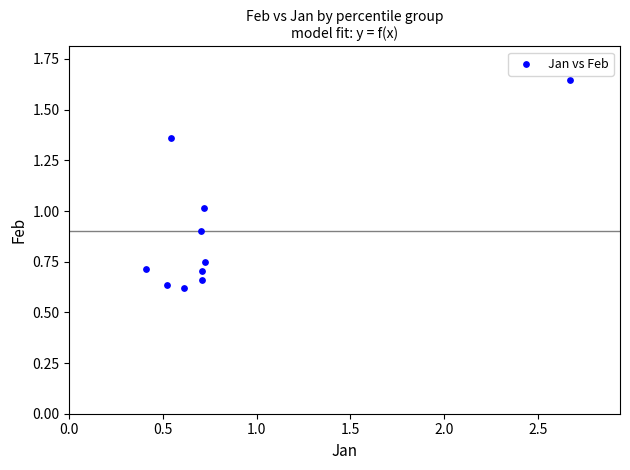

What is the average Y value?

0.9